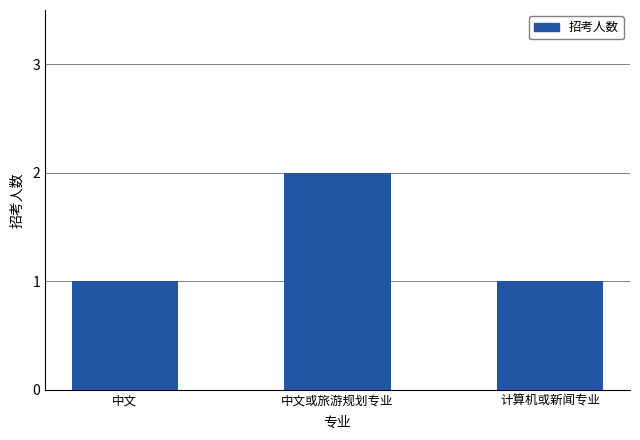

What is the average value?

1